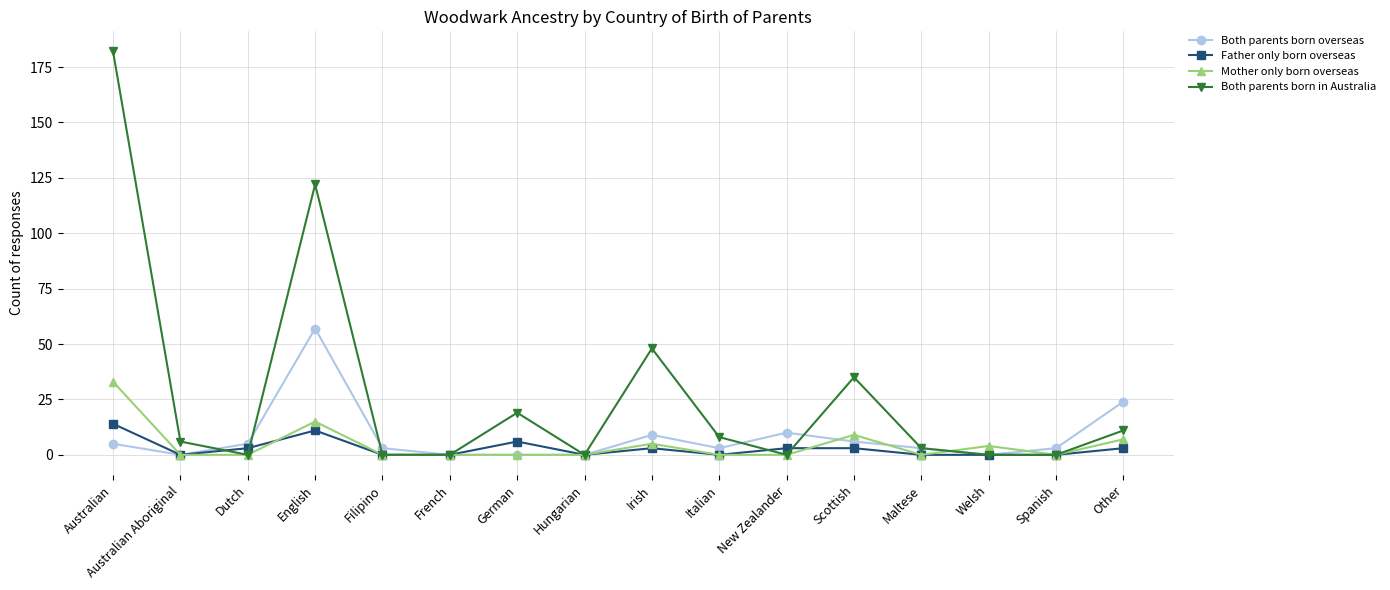

At how many categories does at least one series exceed 172?

1